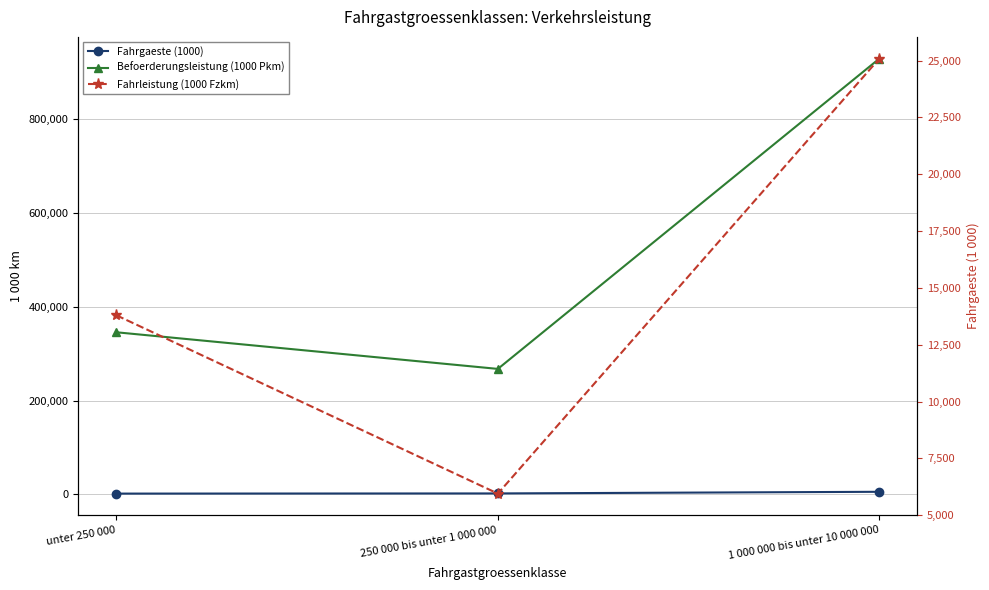

What is the label of the 1st point from the right?

1 000 000 bis unter 10 000 000